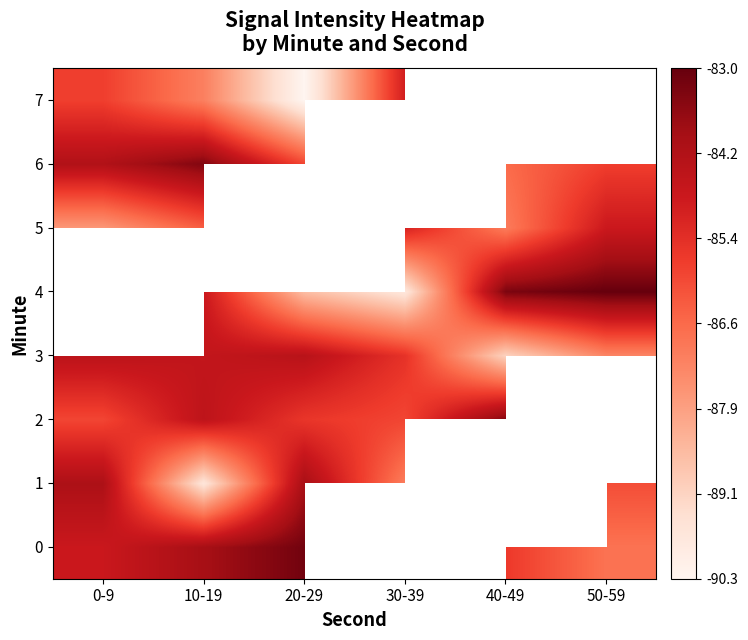

List the series in order of their peak value, lowest first.

7, 5, 3, 1, 2, 0, 4, 6